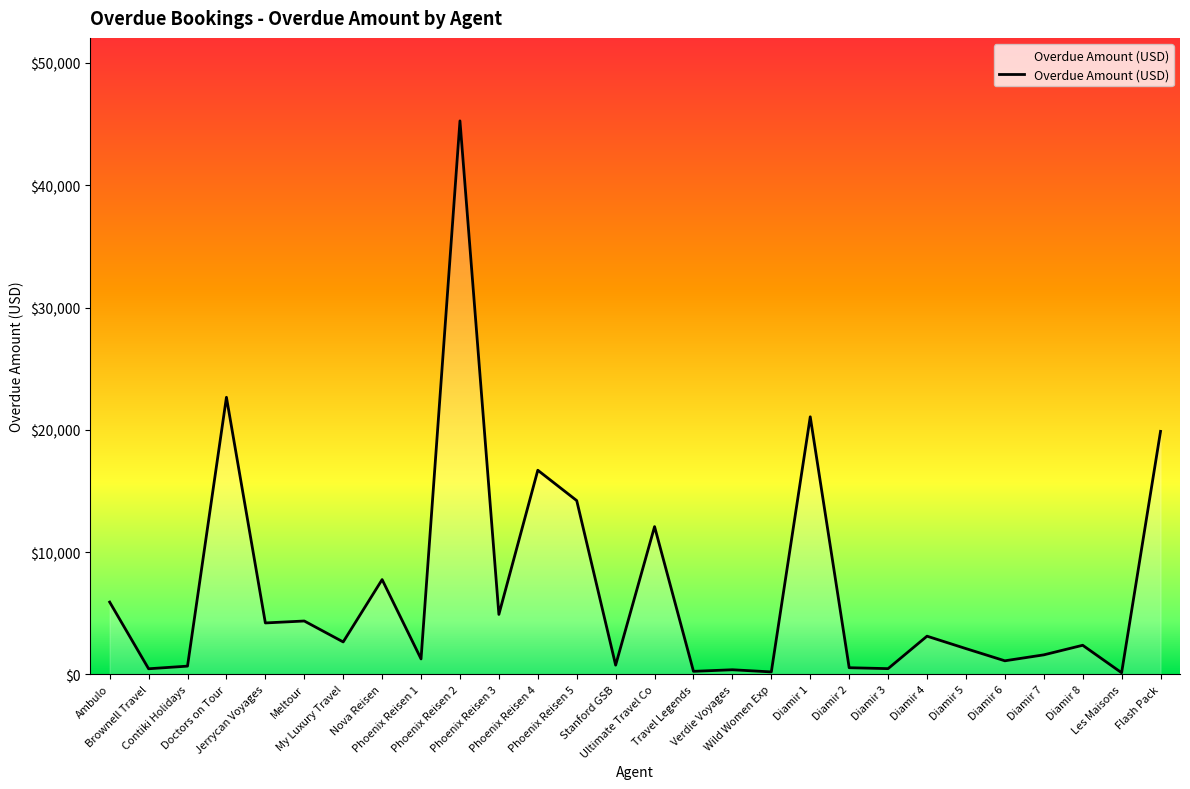

What is the difference between the maximum and minimum values?

45134.5